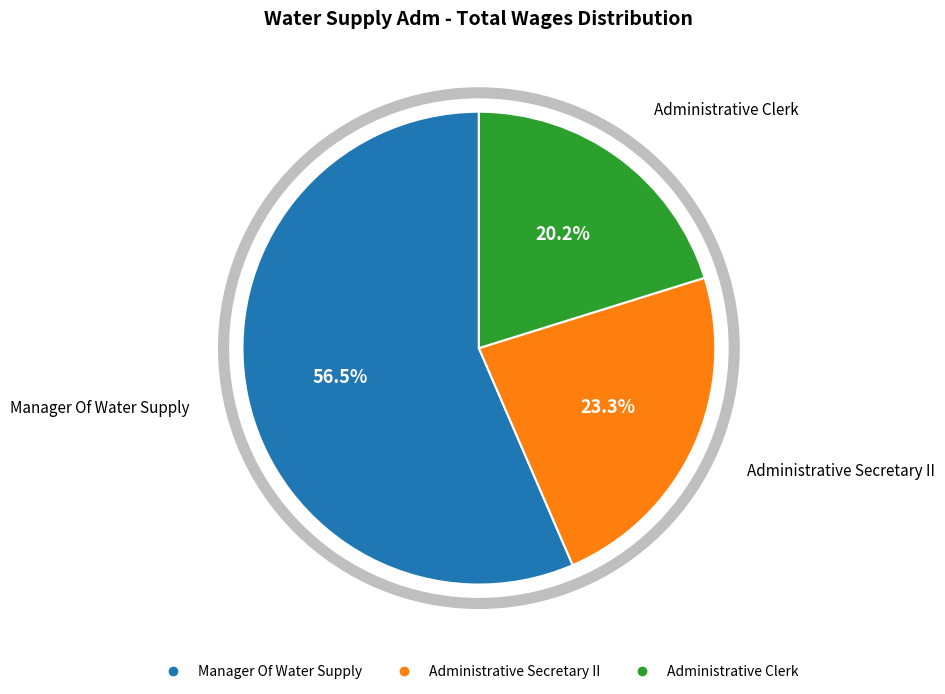

Combined, do Manager Of Water Supply and Administrative Clerk account for over 50%?

Yes